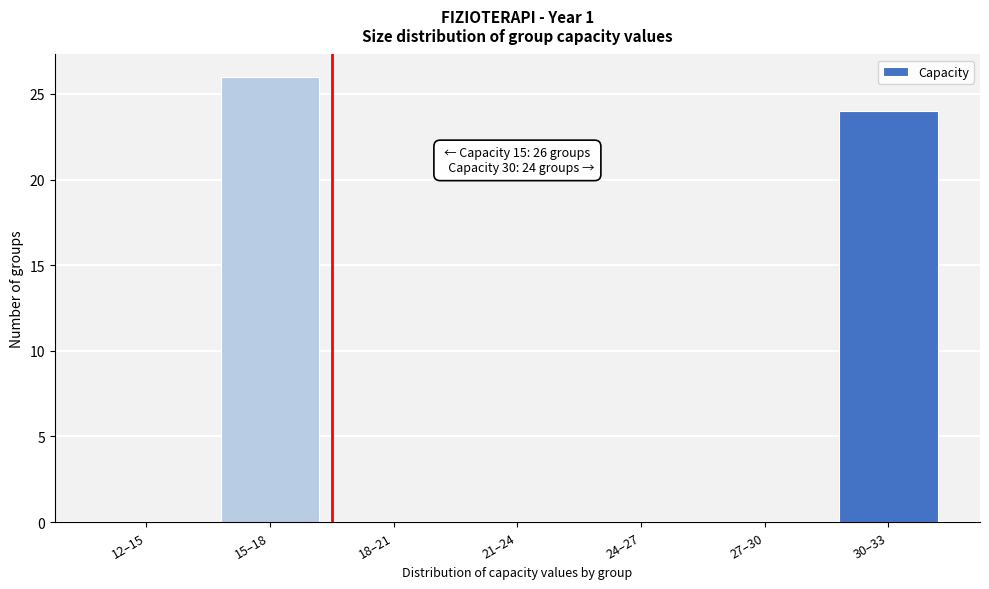

Reading right to left, list all the values displayed in this chart.

30–33=24	27–30=0	24–27=0	21–24=0	18–21=0	15–18=26	12–15=0